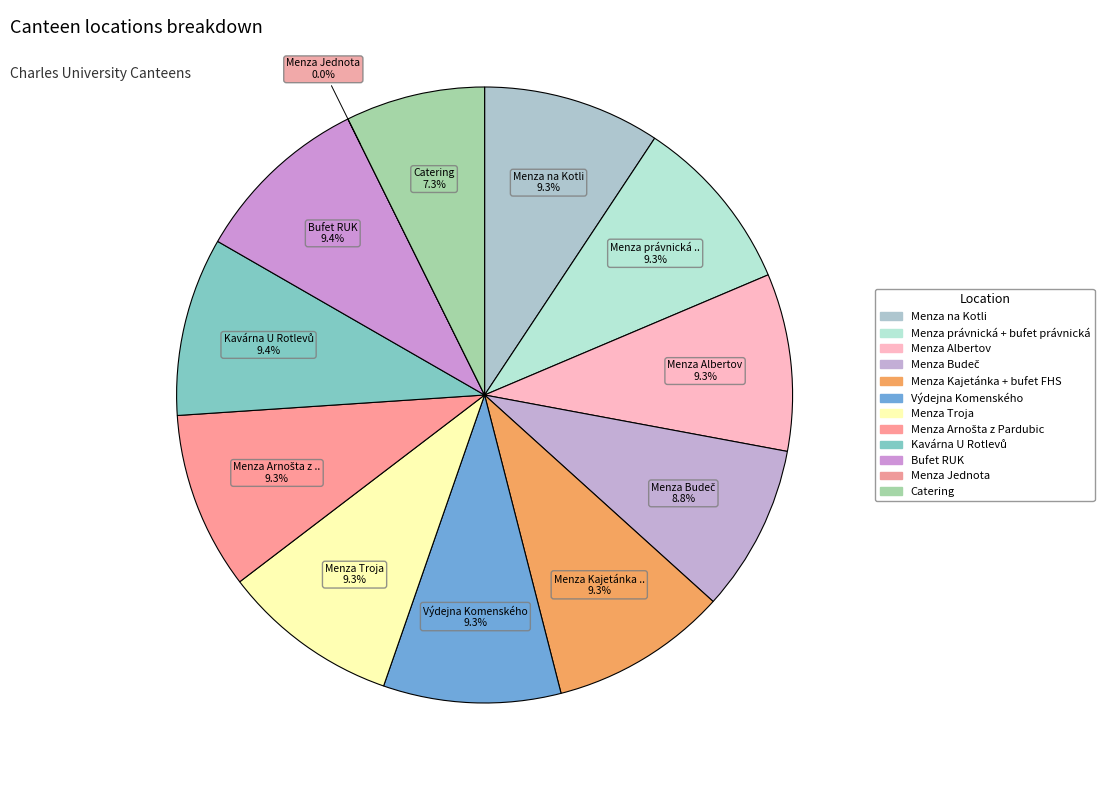

What is the change in value from Menza na Kotli to Menza Troja?

-9